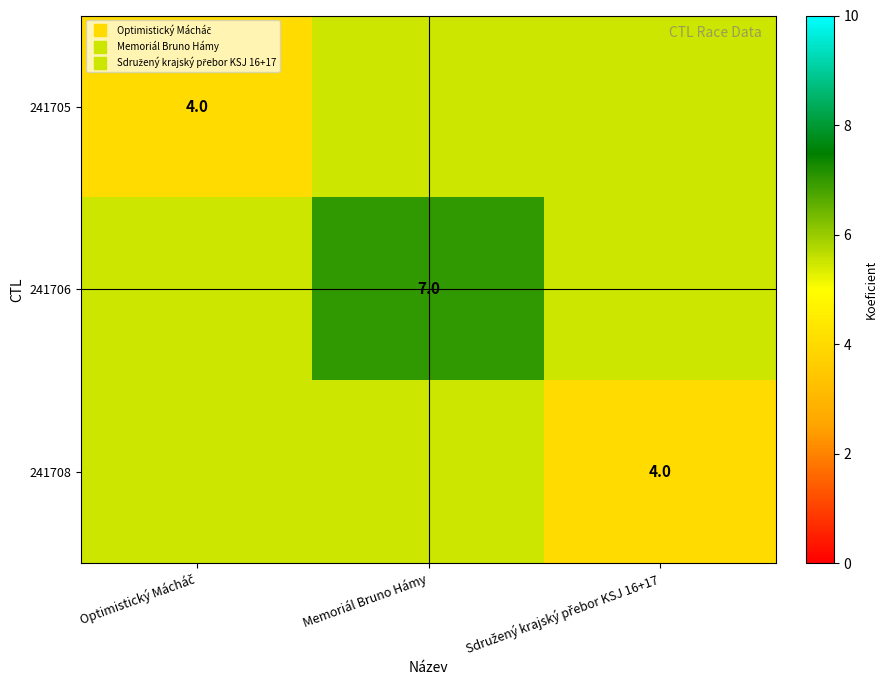

At Memoriál Bruno Hámy, list the series in order from smallest to largest.

241705, 241708, 241706